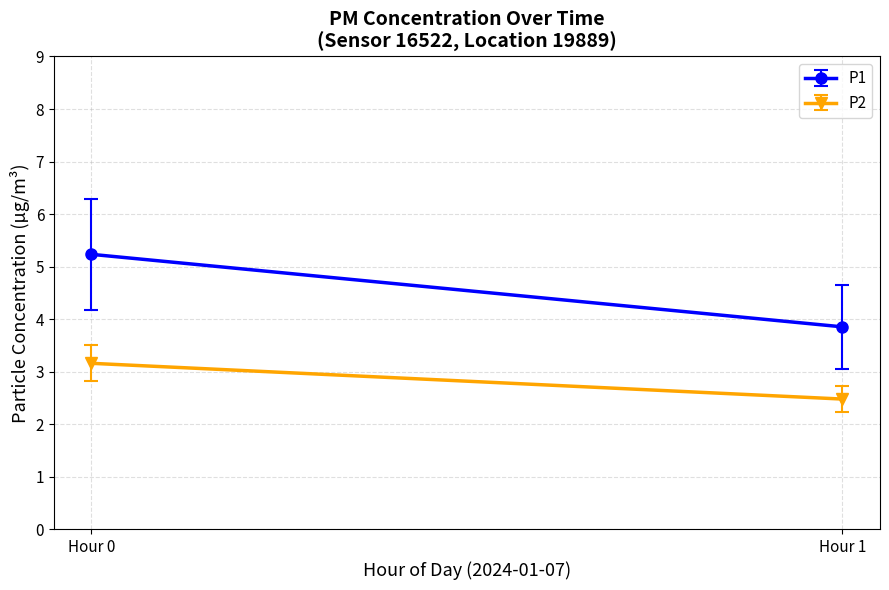

Which series has the largest total across all categories?

P1